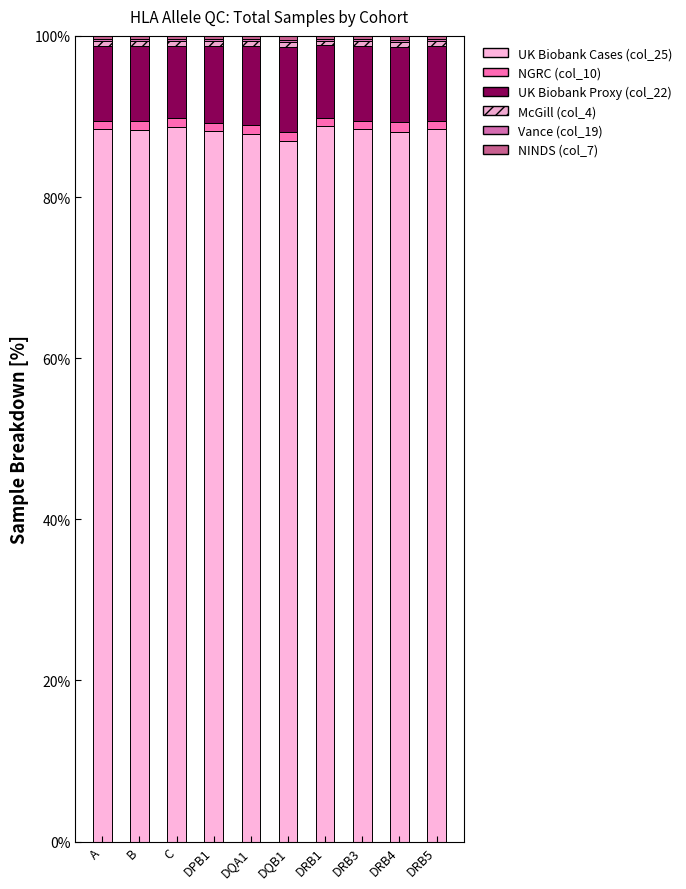

Rank the categories by NGRC (col_10) value from lowest to highest.

DRB1, A, DRB5, B, DRB3, C, DPB1, DQA1, DQB1, DRB4